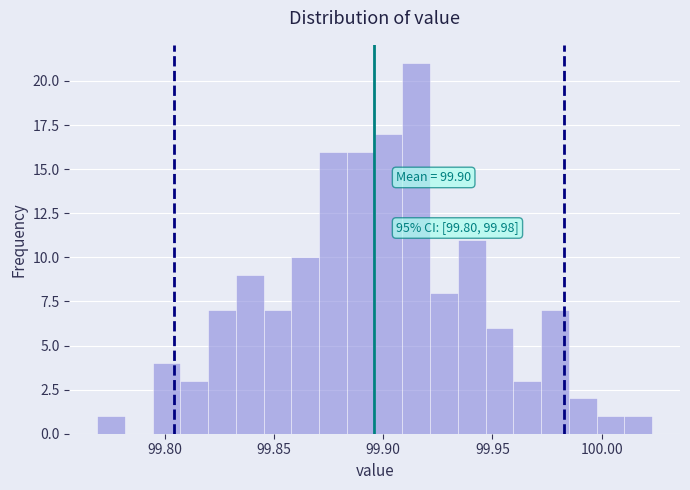

Read against the x-axis, roughly where is the centre of the tallest bar?

99.915